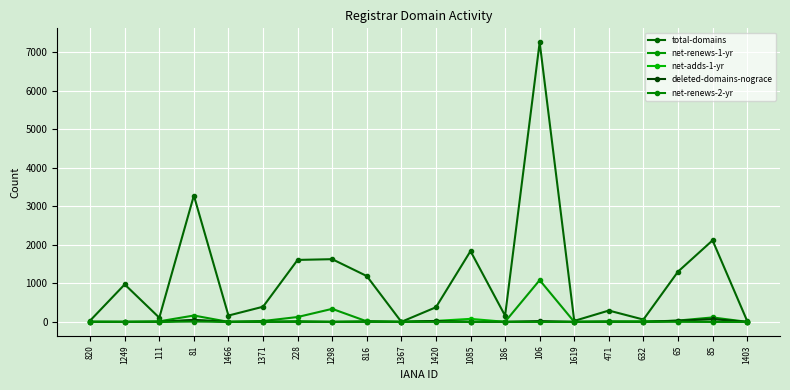

What is the maximum value for total-domains?

7260